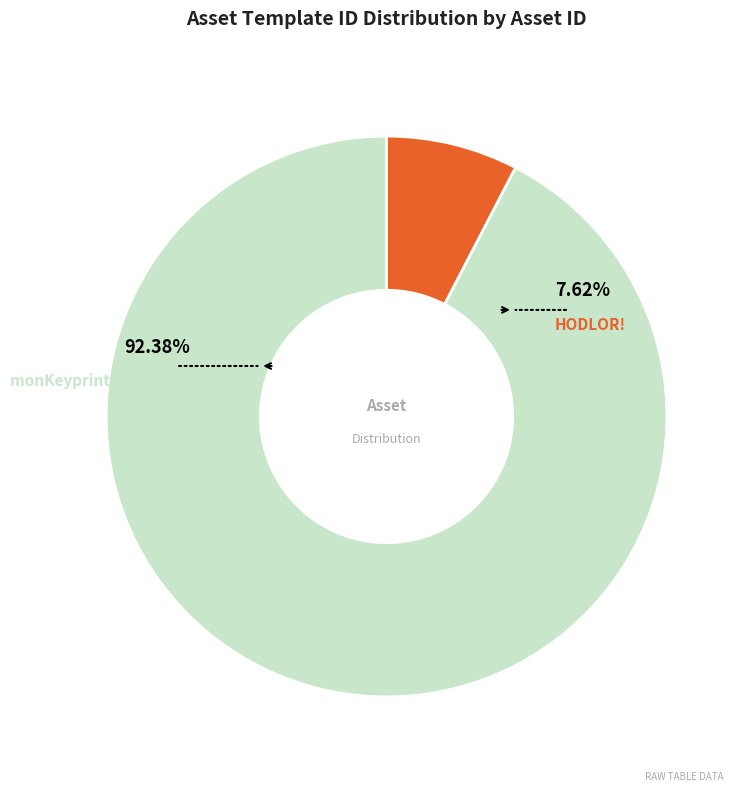

How many slices are in this pie chart?

2